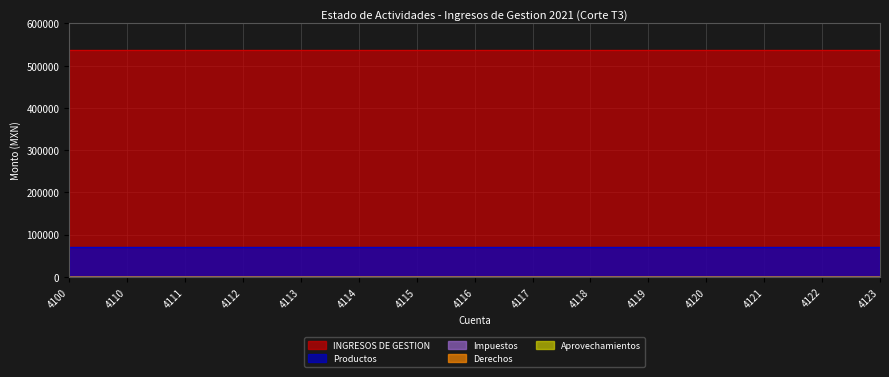

True or false: Productos and Derechos cross at least once.

False